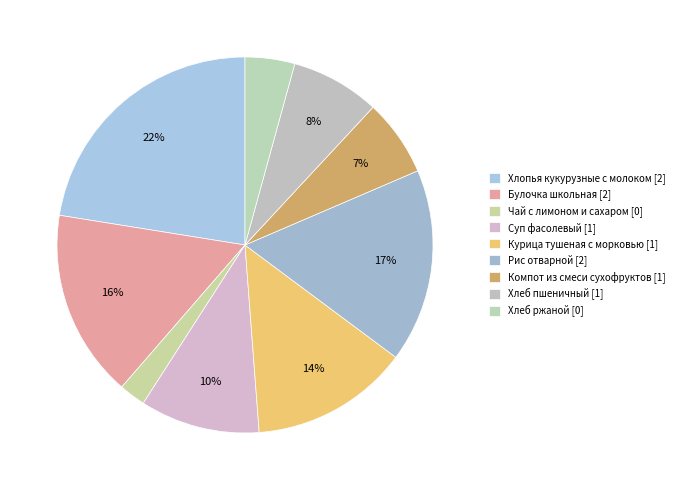

To the nearest percent, what is the average slice percentage?

11%